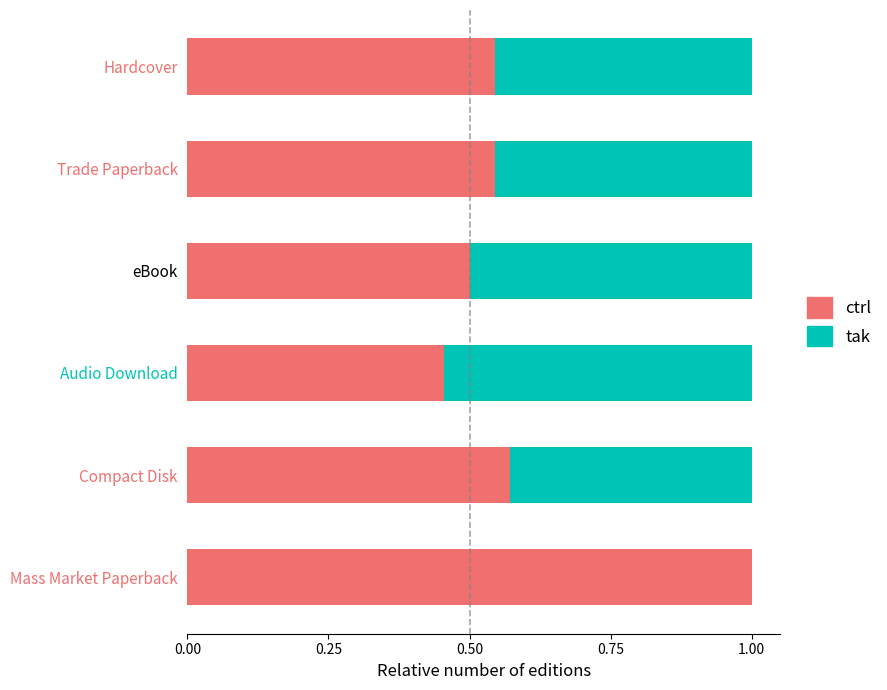

What is the maximum value for ctrl?

1.0